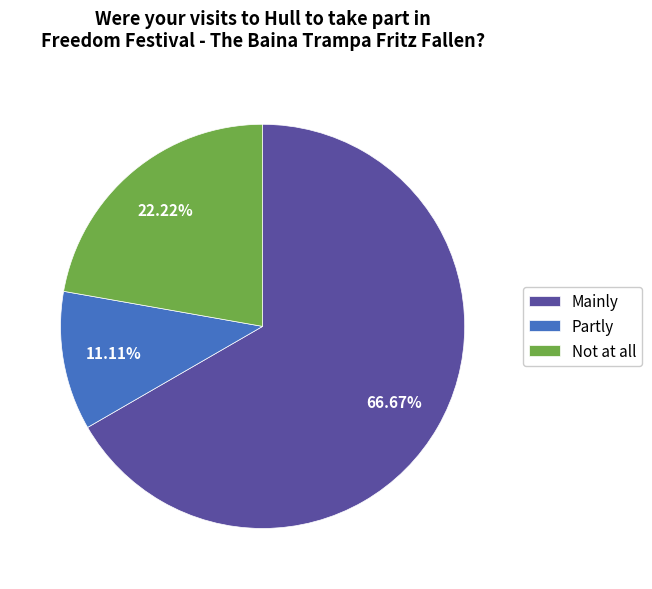

What is the majority slice?

Mainly